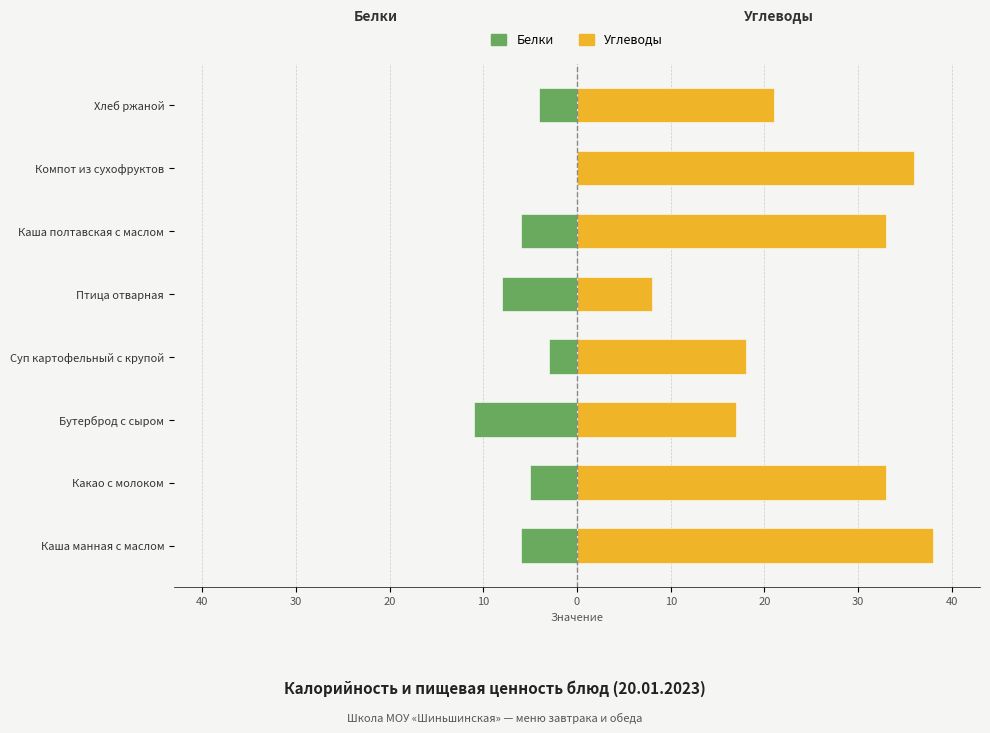

Count the number of data series in this chart.

2